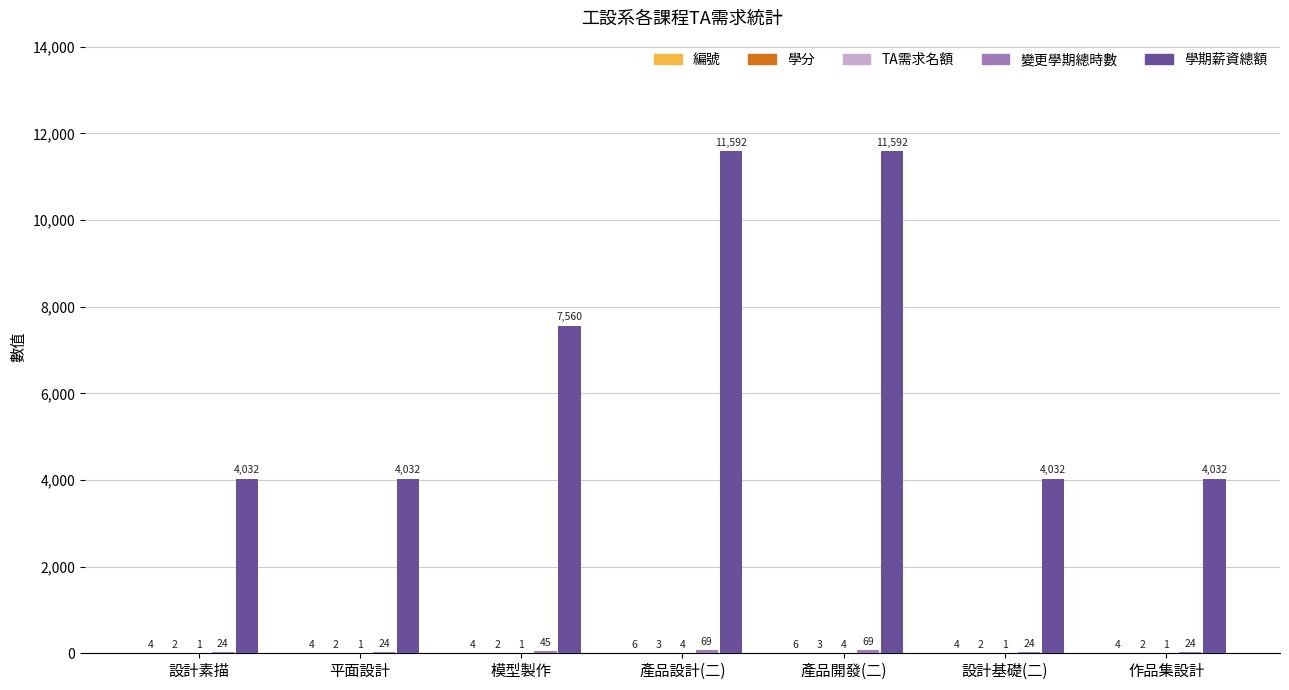

How many categories are shown in the chart?

7